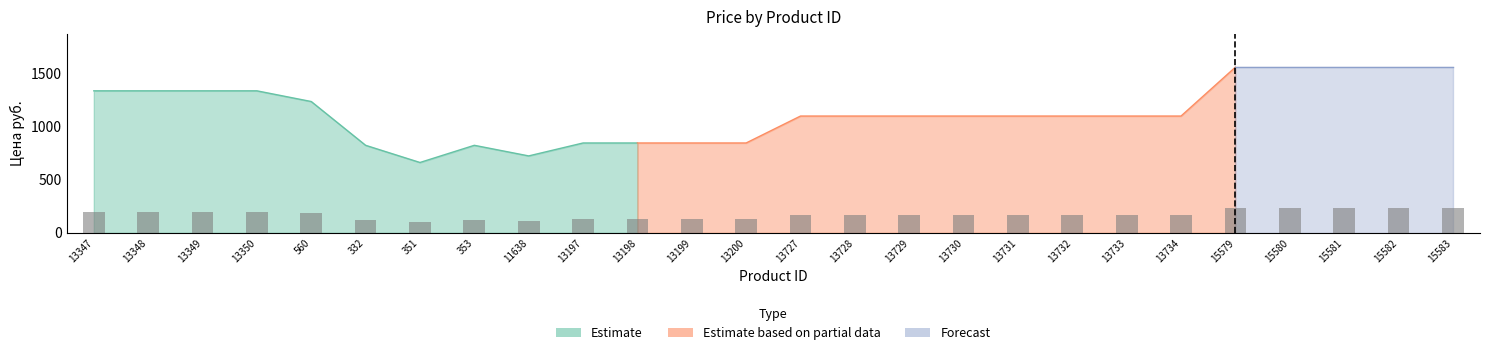

At which label does the data first exceed 165?

13347